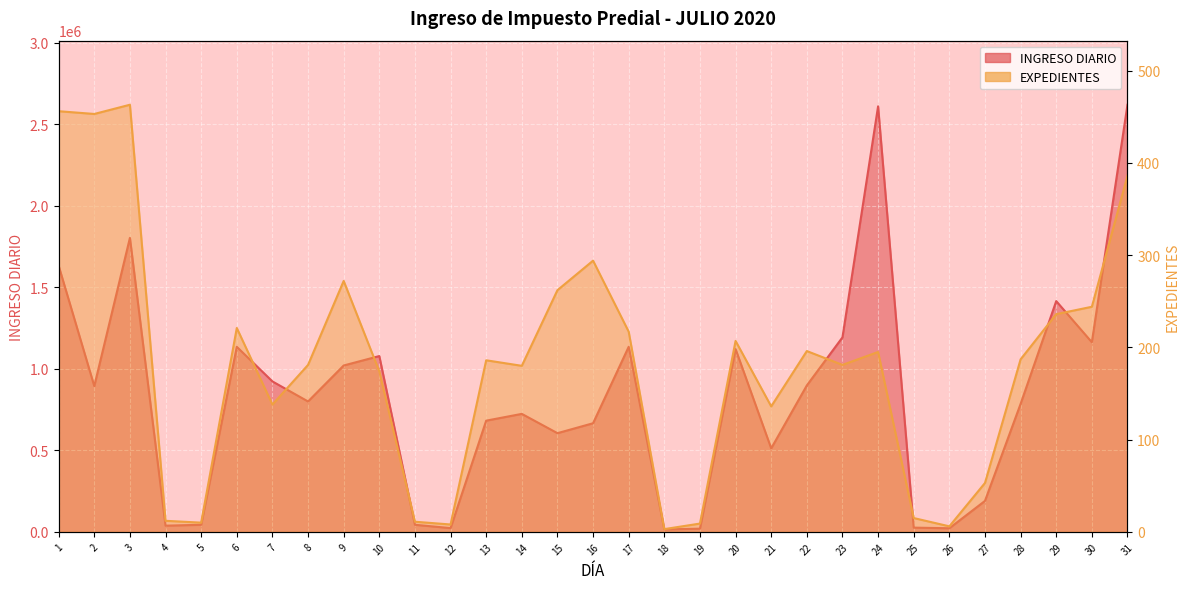

At which category is the sum across all series the highest?

31